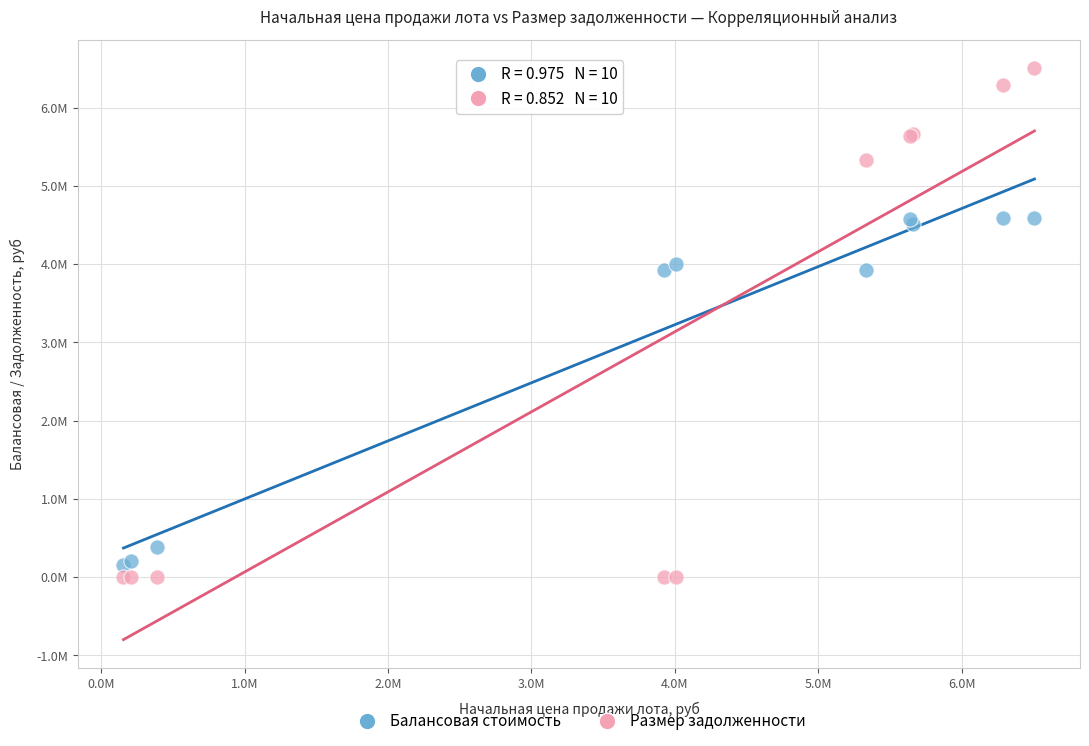

Which series has the widest spread of Y values?

Размер задолженности